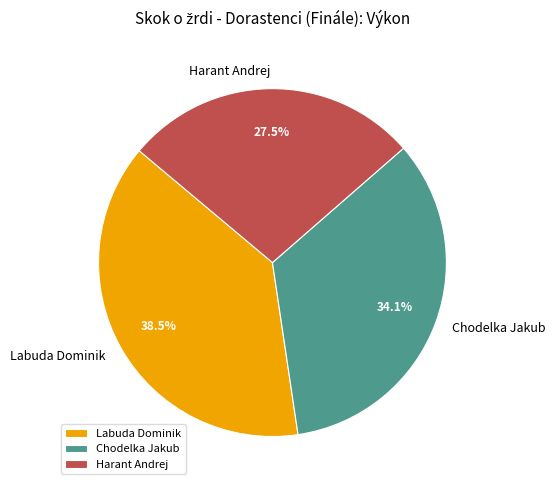

How many slices are in this pie chart?

3